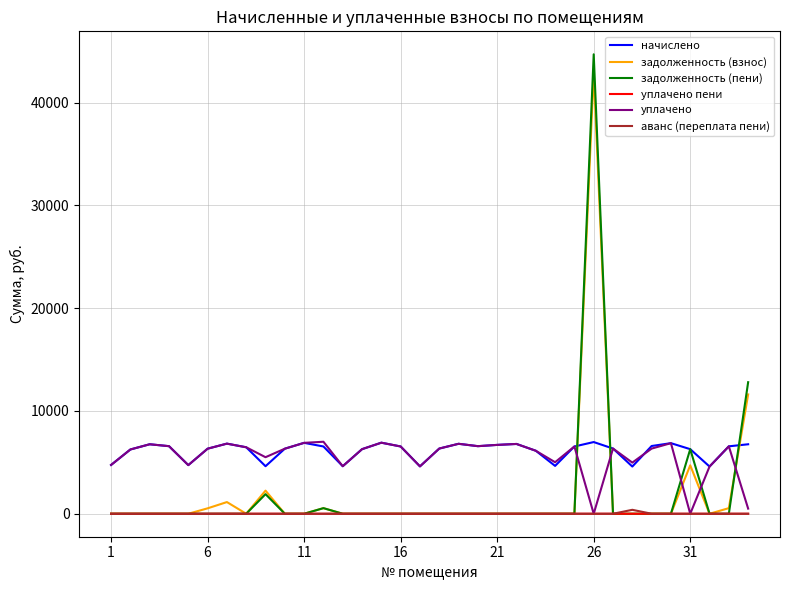

True or false: уплачено пени and начислено cross at least once.

False